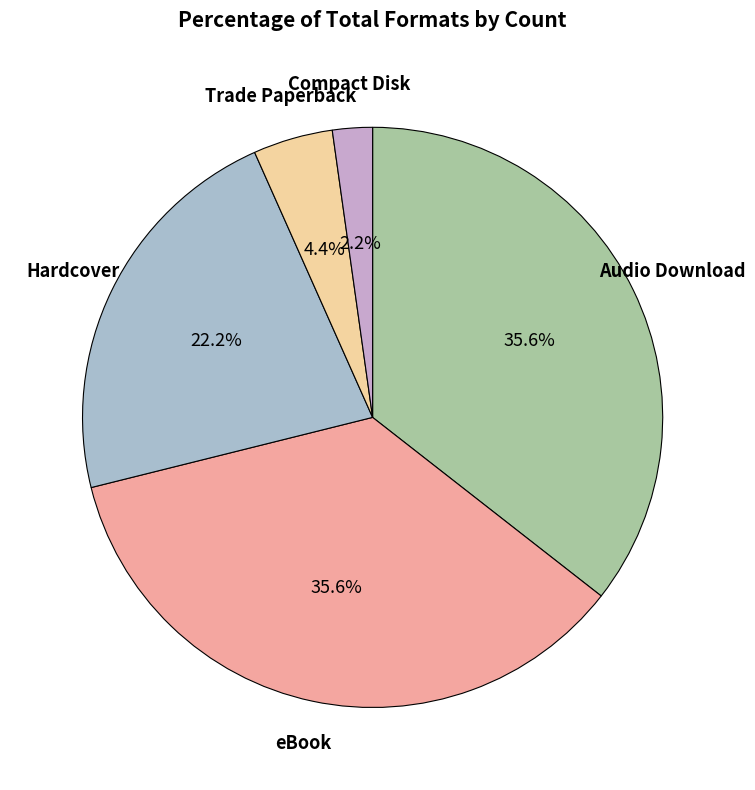

To the nearest percent, what is the difference between the Audio Download and eBook slice percentages?

0%